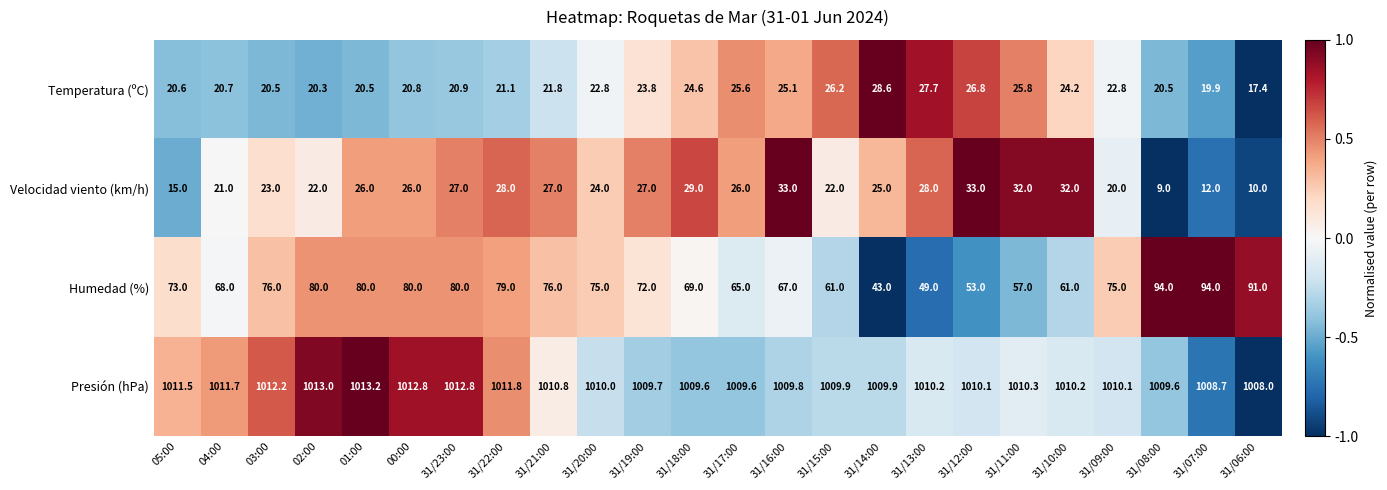

Rank the series by their maximum value, from highest to lowest.

Presión (hPa), Humedad (%), Velocidad viento (km/h), Temperatura (ºC)